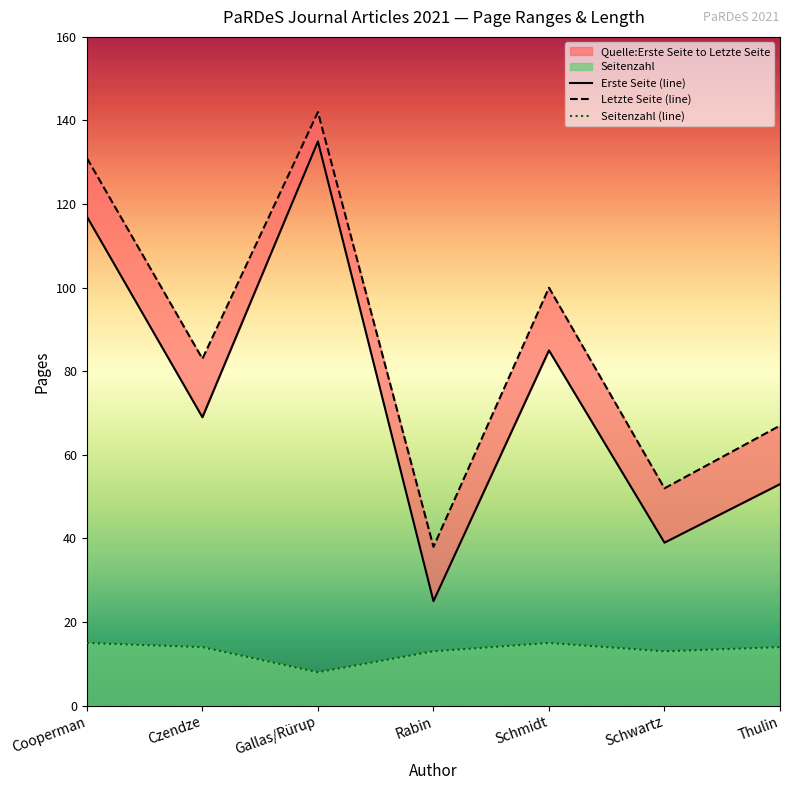

At which label is Seitenzahl closest to 11?

Rabin